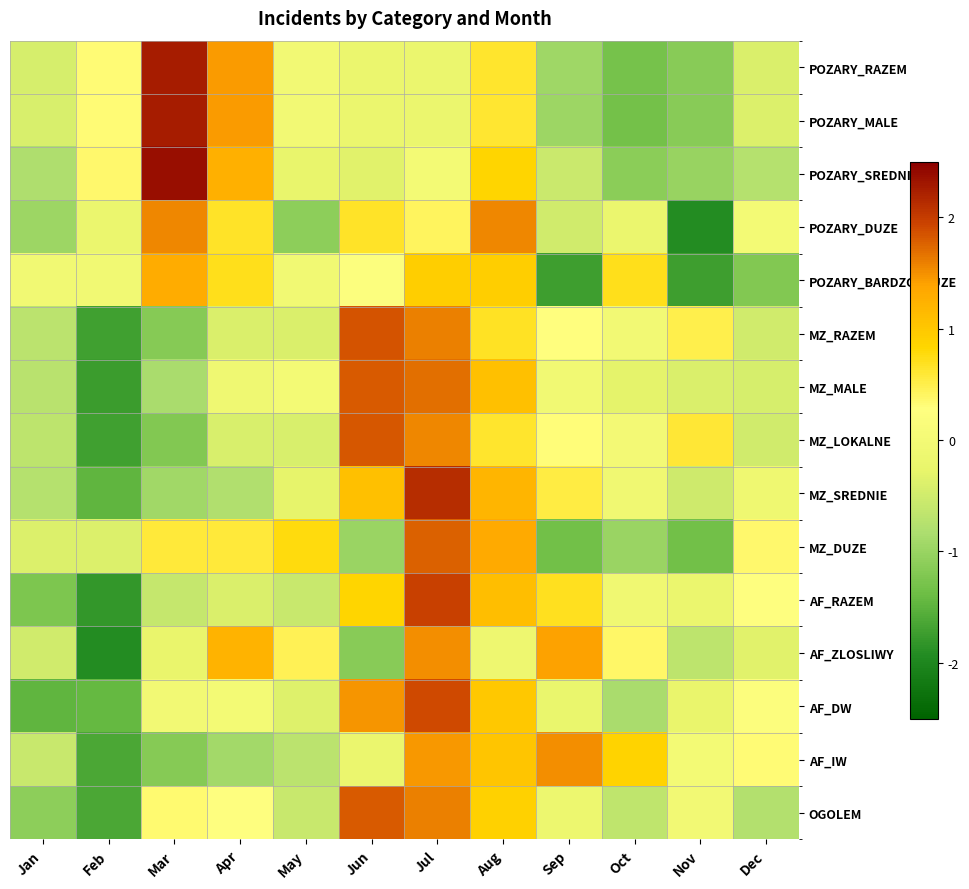

How many distinct data groups are displayed?

15